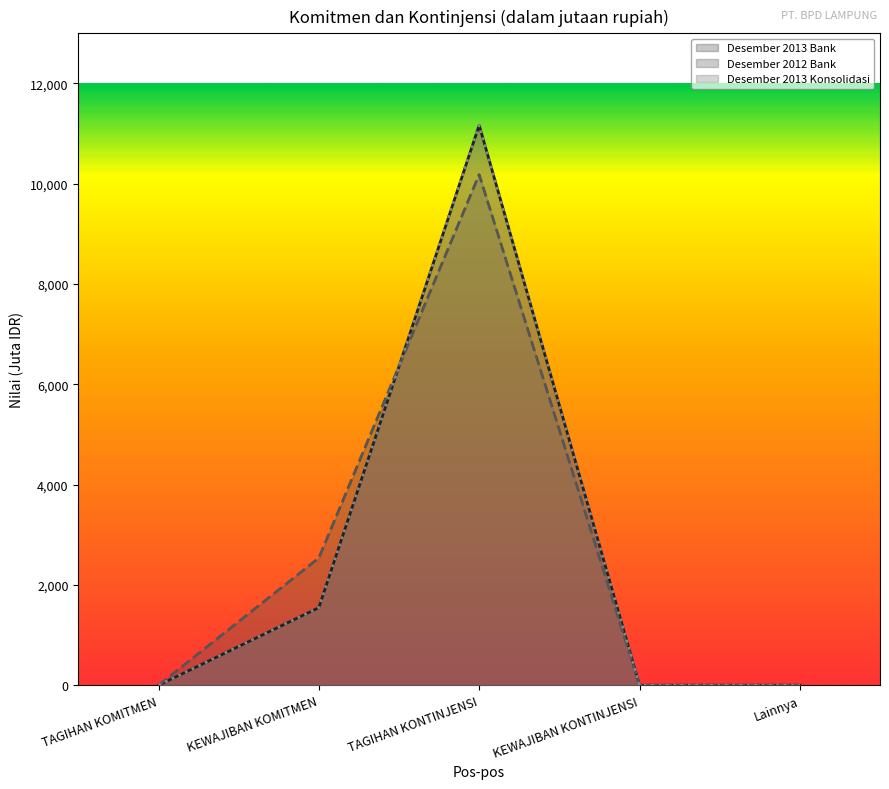

Which series has the largest total across all categories?

Desember 2012 Bank